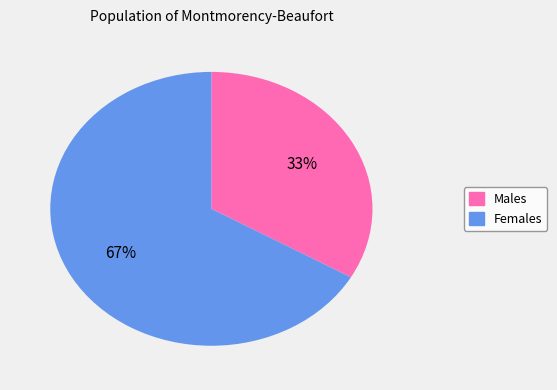

Count the number of slices in the pie.

2